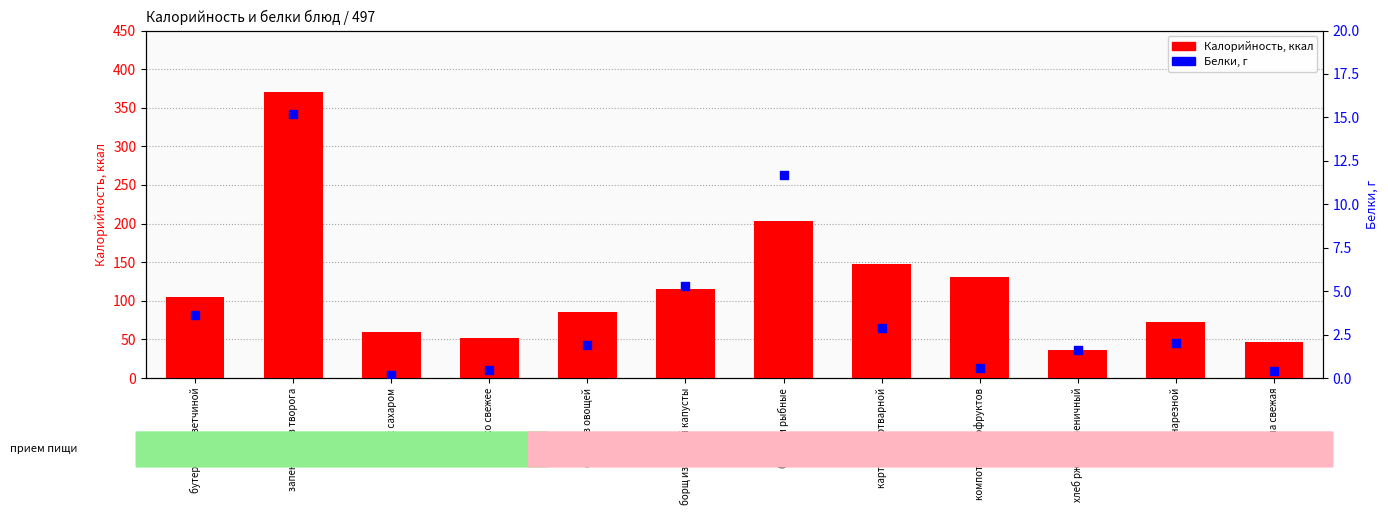

What is the total value across all series at борщ из свежей капусты?

120.3